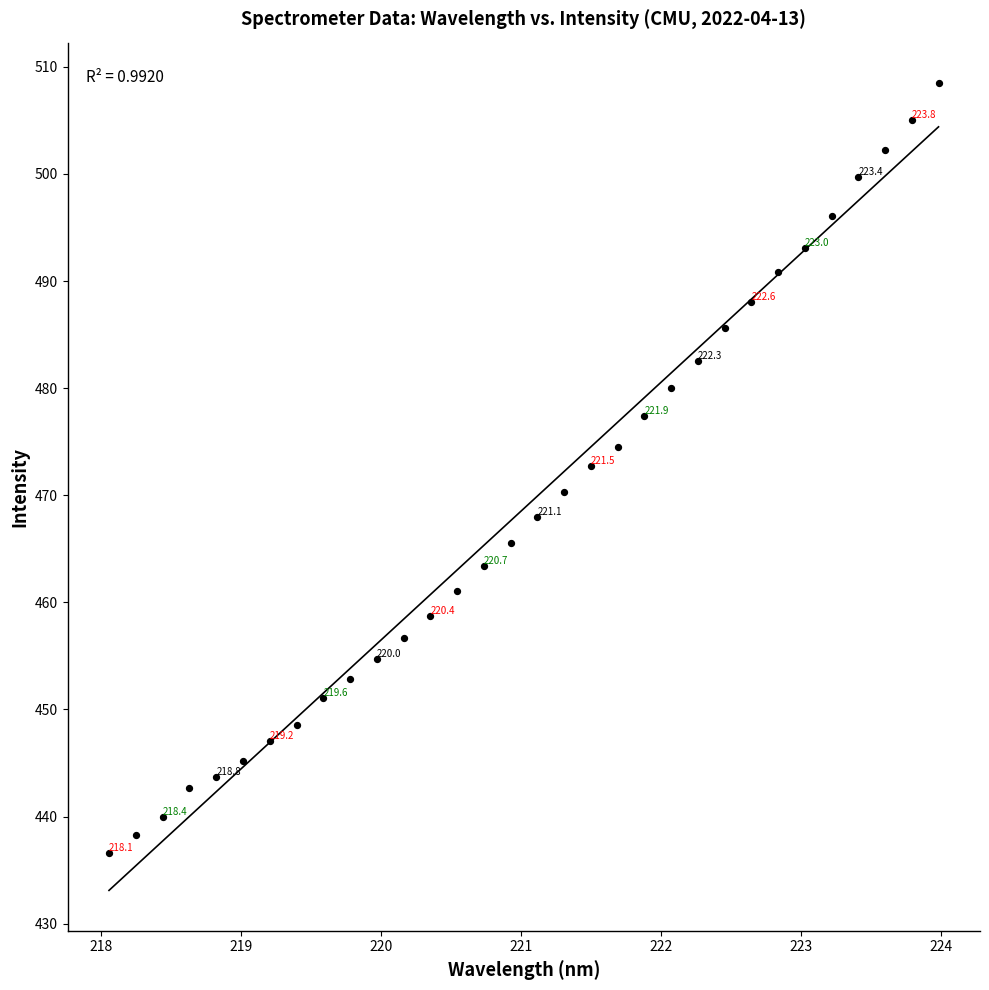

What Y value in the scatter plot is closest to 472?

472.7